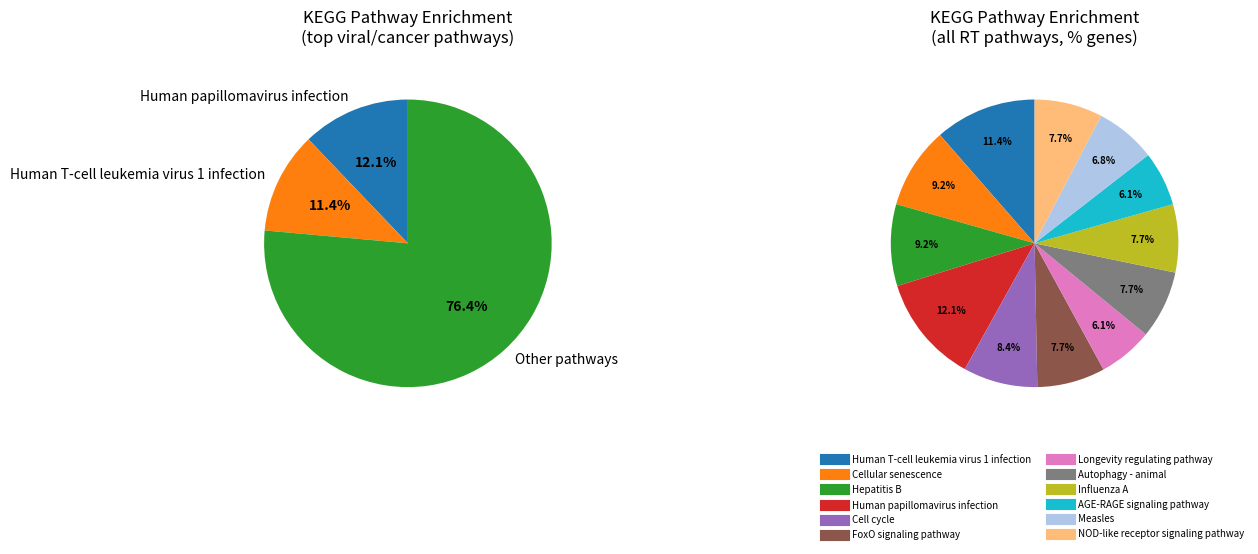

Count the number of slices in the pie.

12